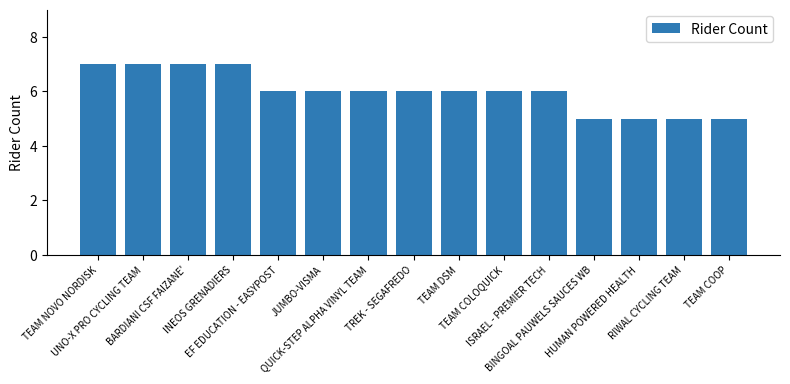

What is the value of the 4th bar from the left?

7